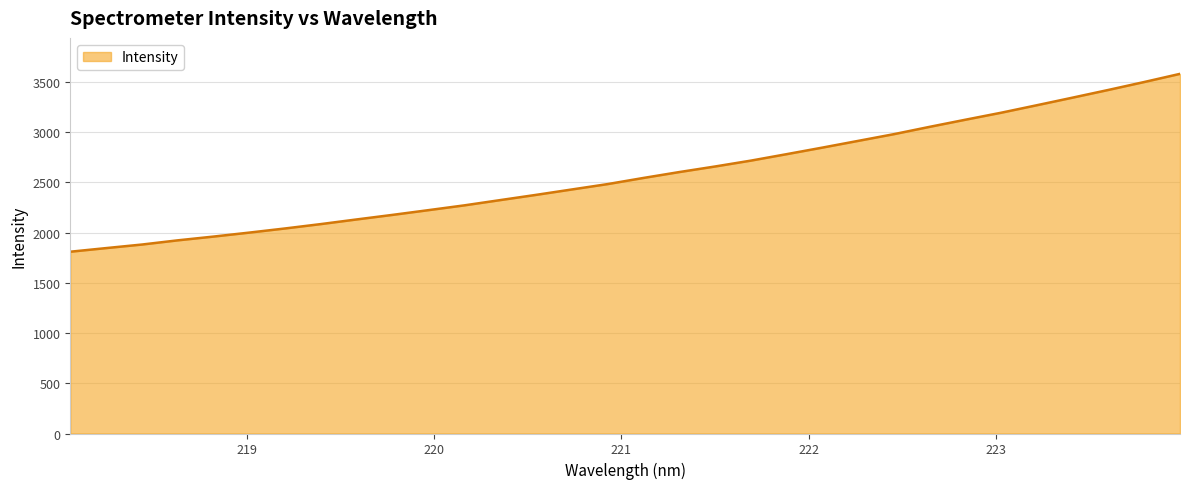

What is the difference between the maximum and minimum values?

1771.5